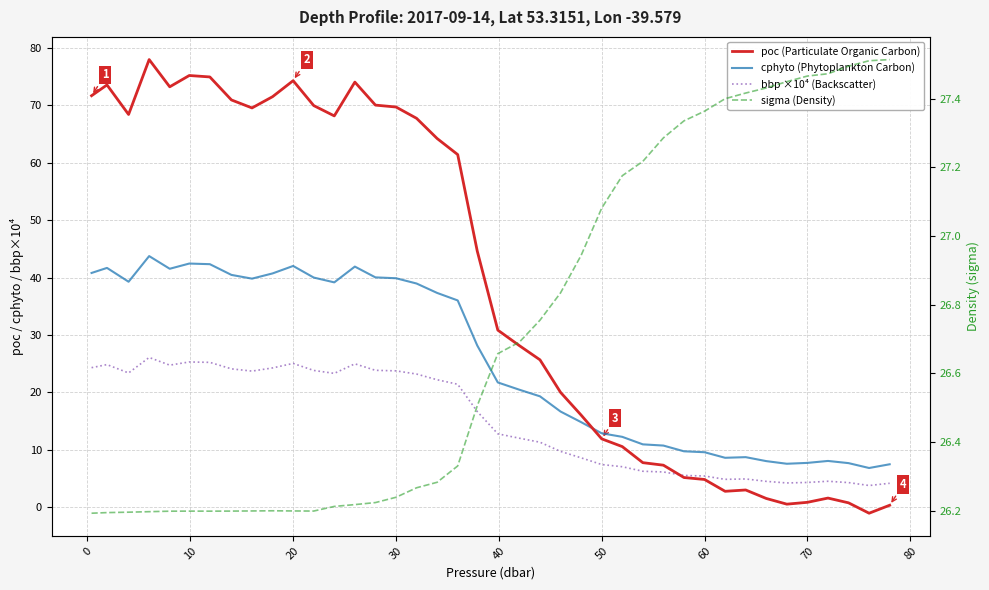

How many distinct data groups are displayed?

4